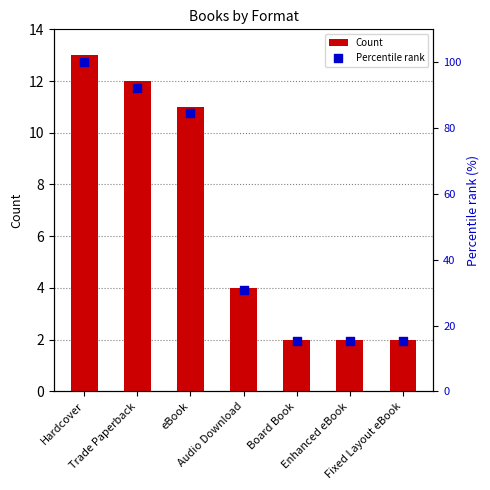

What are all the series names shown in the legend?

Count, Percentile rank